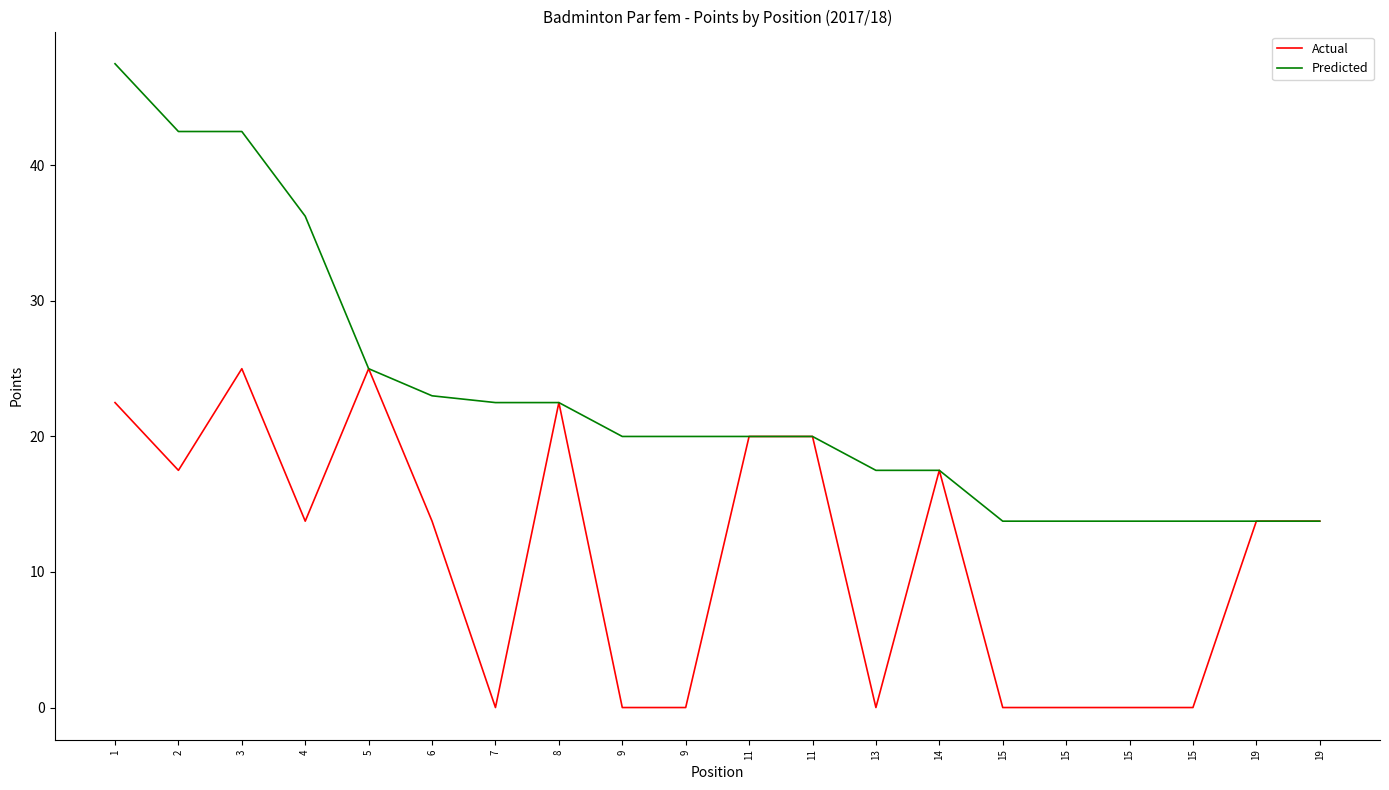

What is the average value of the Actual series?

11.2